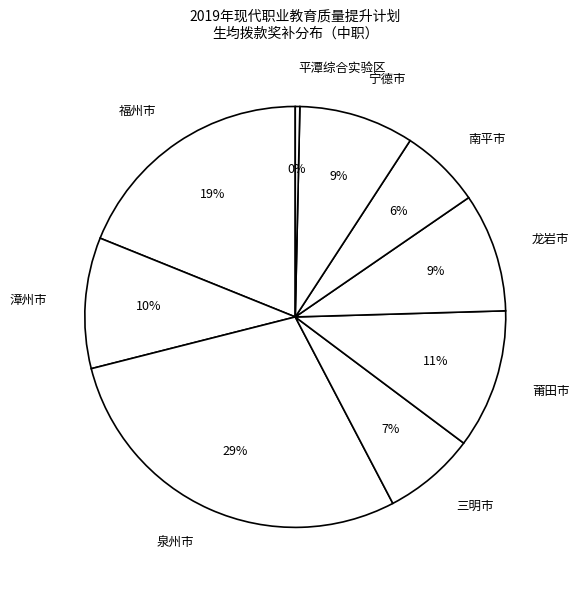

How many slices are in this pie chart?

9